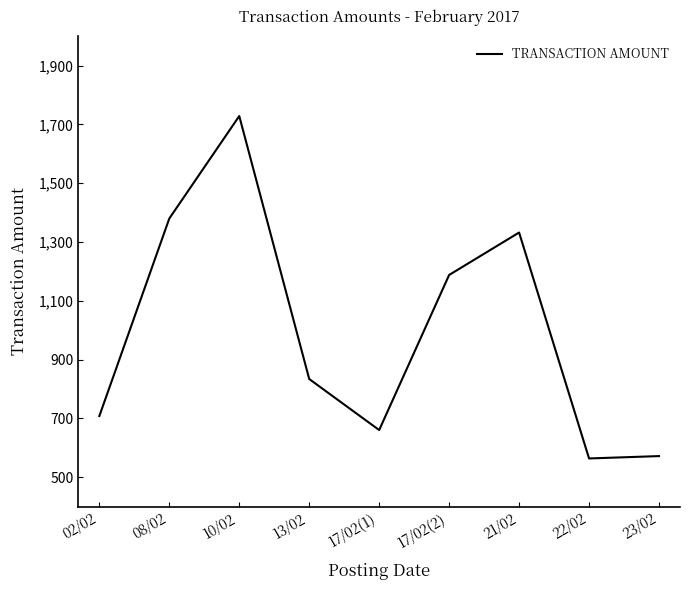

True or false: the data shows 963.1 at 17/02(1).

False